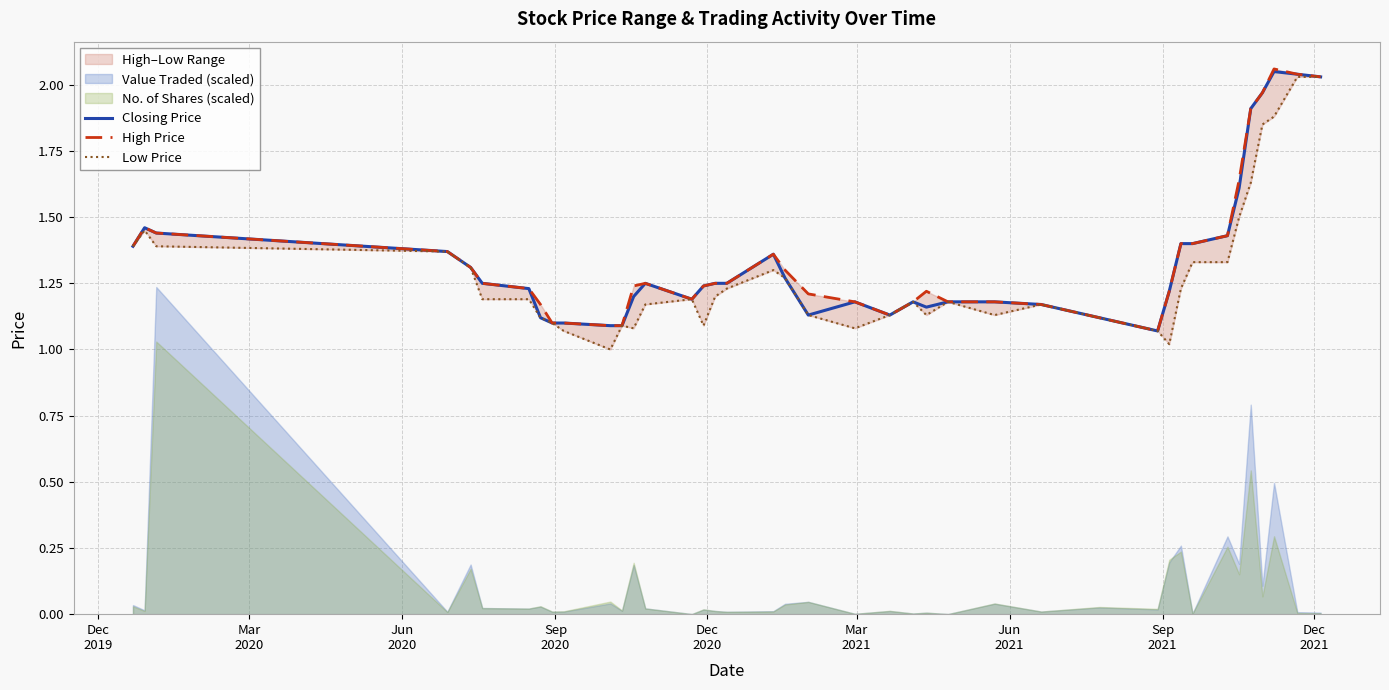

What is the difference between the maximum and minimum values in the Low Price series?

1.0